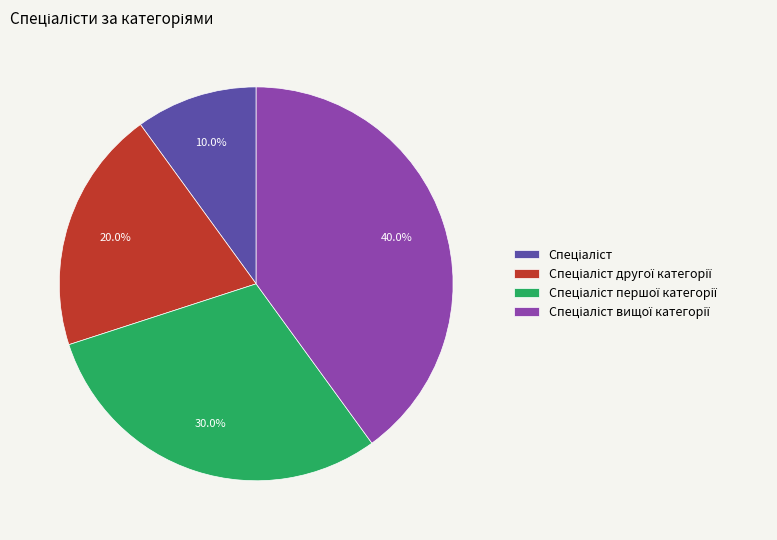

Is there any slice that represents more than half of the pie?

No